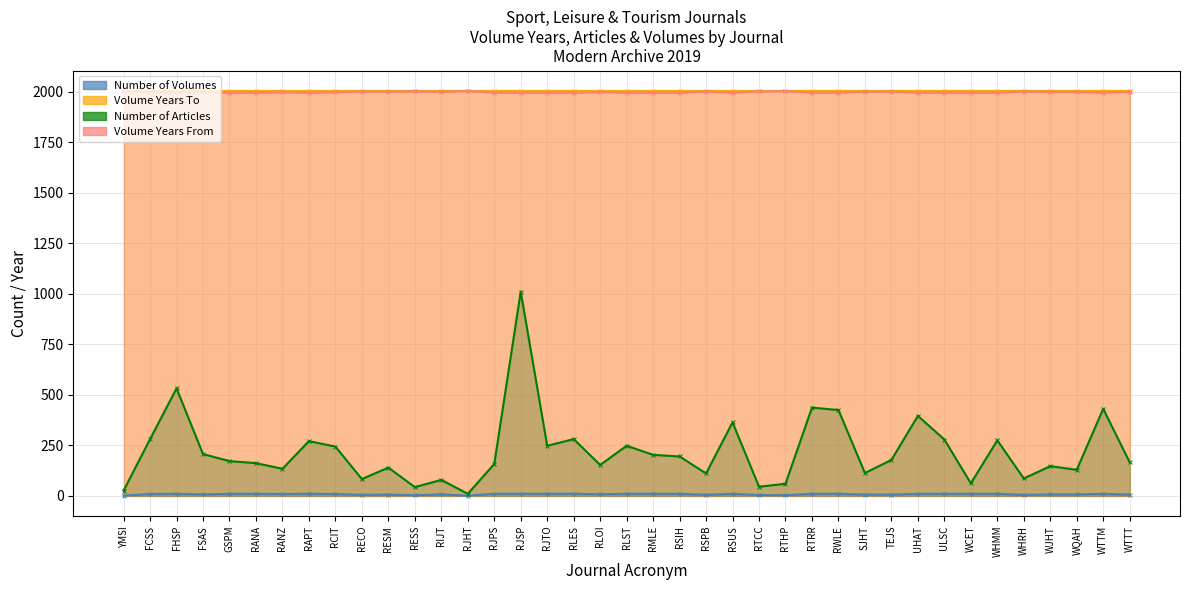

What is the sum of all Volume Years From values?

77950